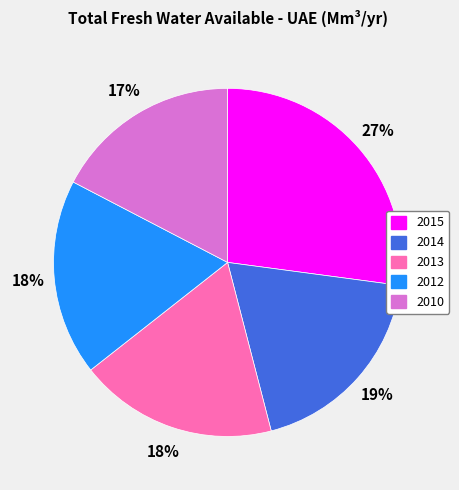

To the nearest percent, what percentage of the pie is 2012?

18%